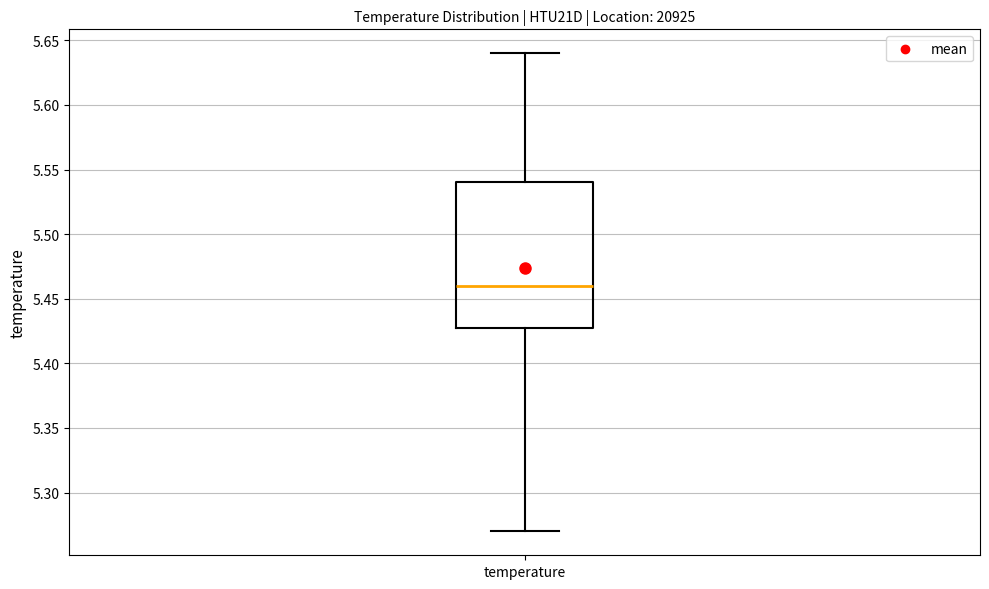

Transcribe this box plot: give where the median line is, the range the box spans, and where the two whiskers end, as read against the y-axis. The values are not printed on the chart, so give them approximately, as read against the axis.

median 5.46, box 5.43 to 5.54, whiskers 5.27 to 5.64